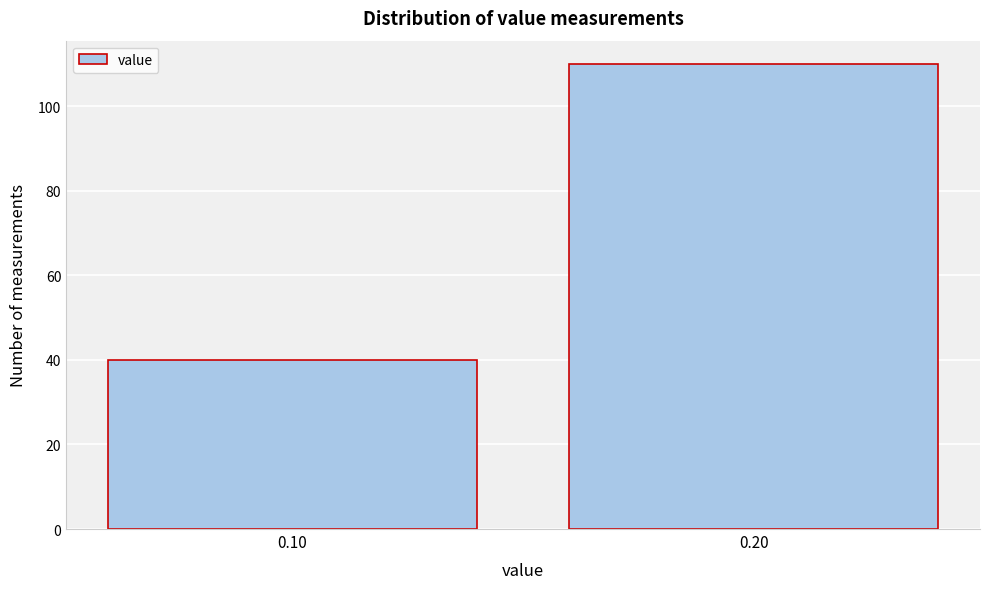

Reading left to right, transcribe all the data shown in this chart.

40	110